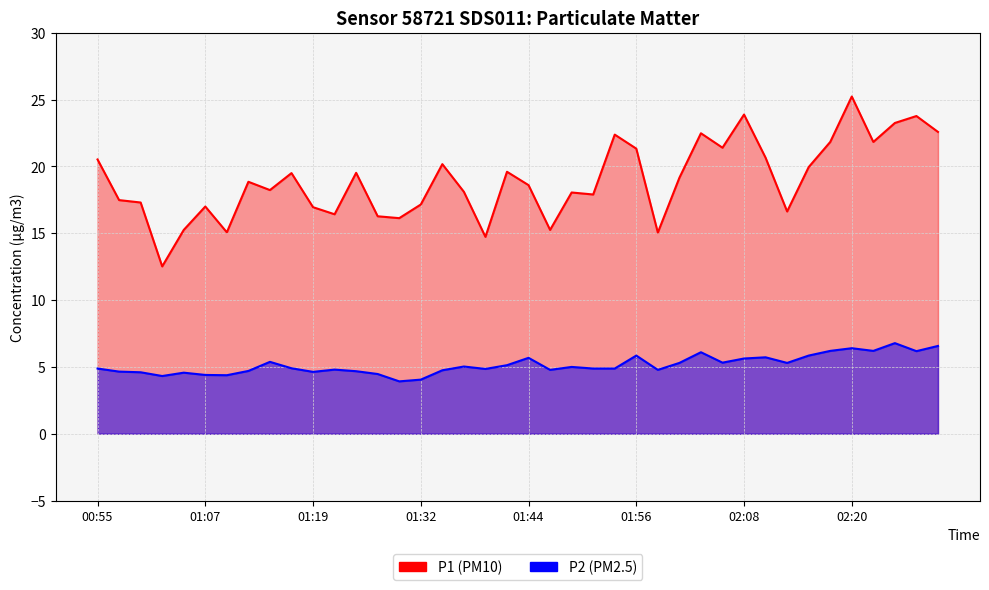

Is it true that P1 equals 3.2 at 02:08?

False